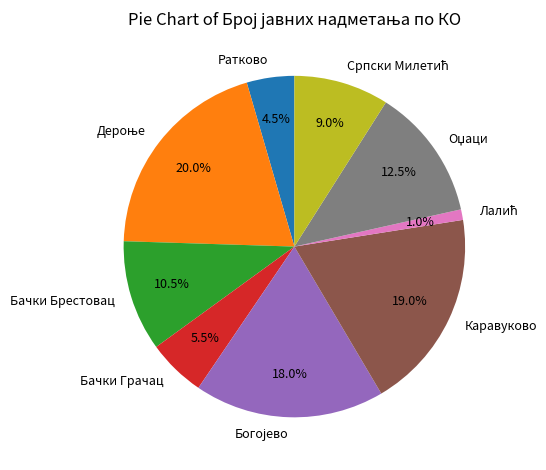

Which has a higher value, Каравуково or Ратково?

Каравуково